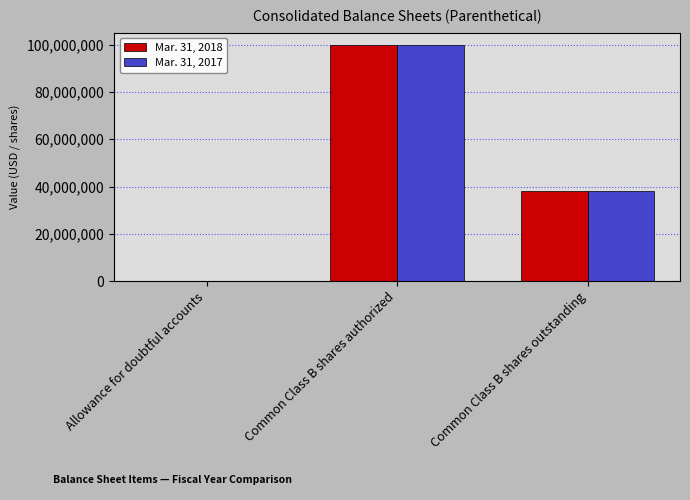

What is the maximum value for Mar. 31, 2017?

100000000